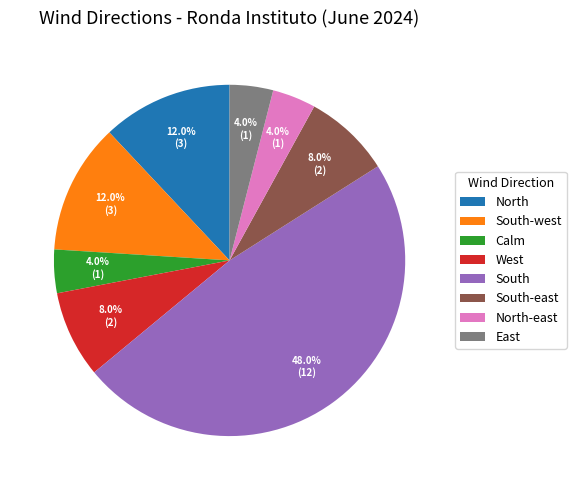

What percentage is NOT represented by South?

52.0%